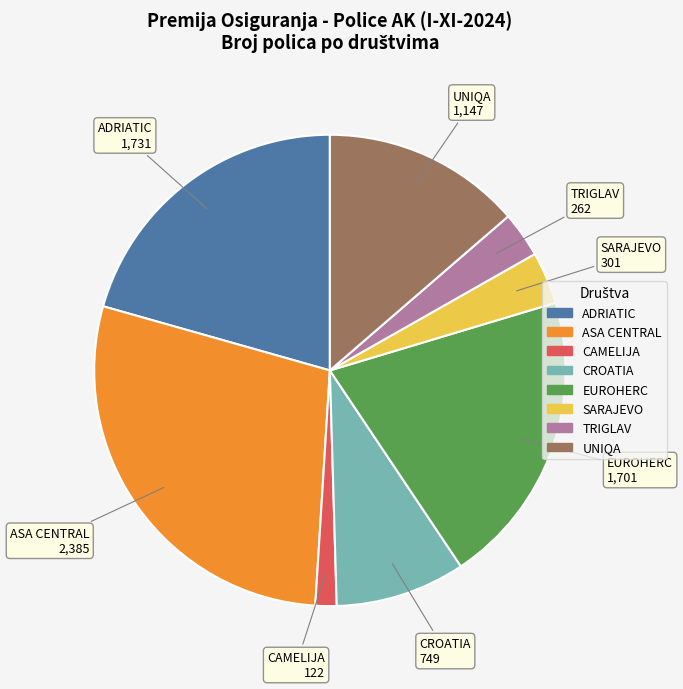

Which has a higher value, UNIQA or CAMELIJA?

UNIQA